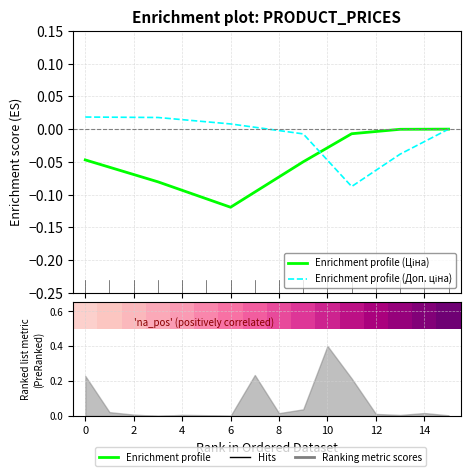

Where is Enrichment profile (Ціна) nearest to the value 0?

15